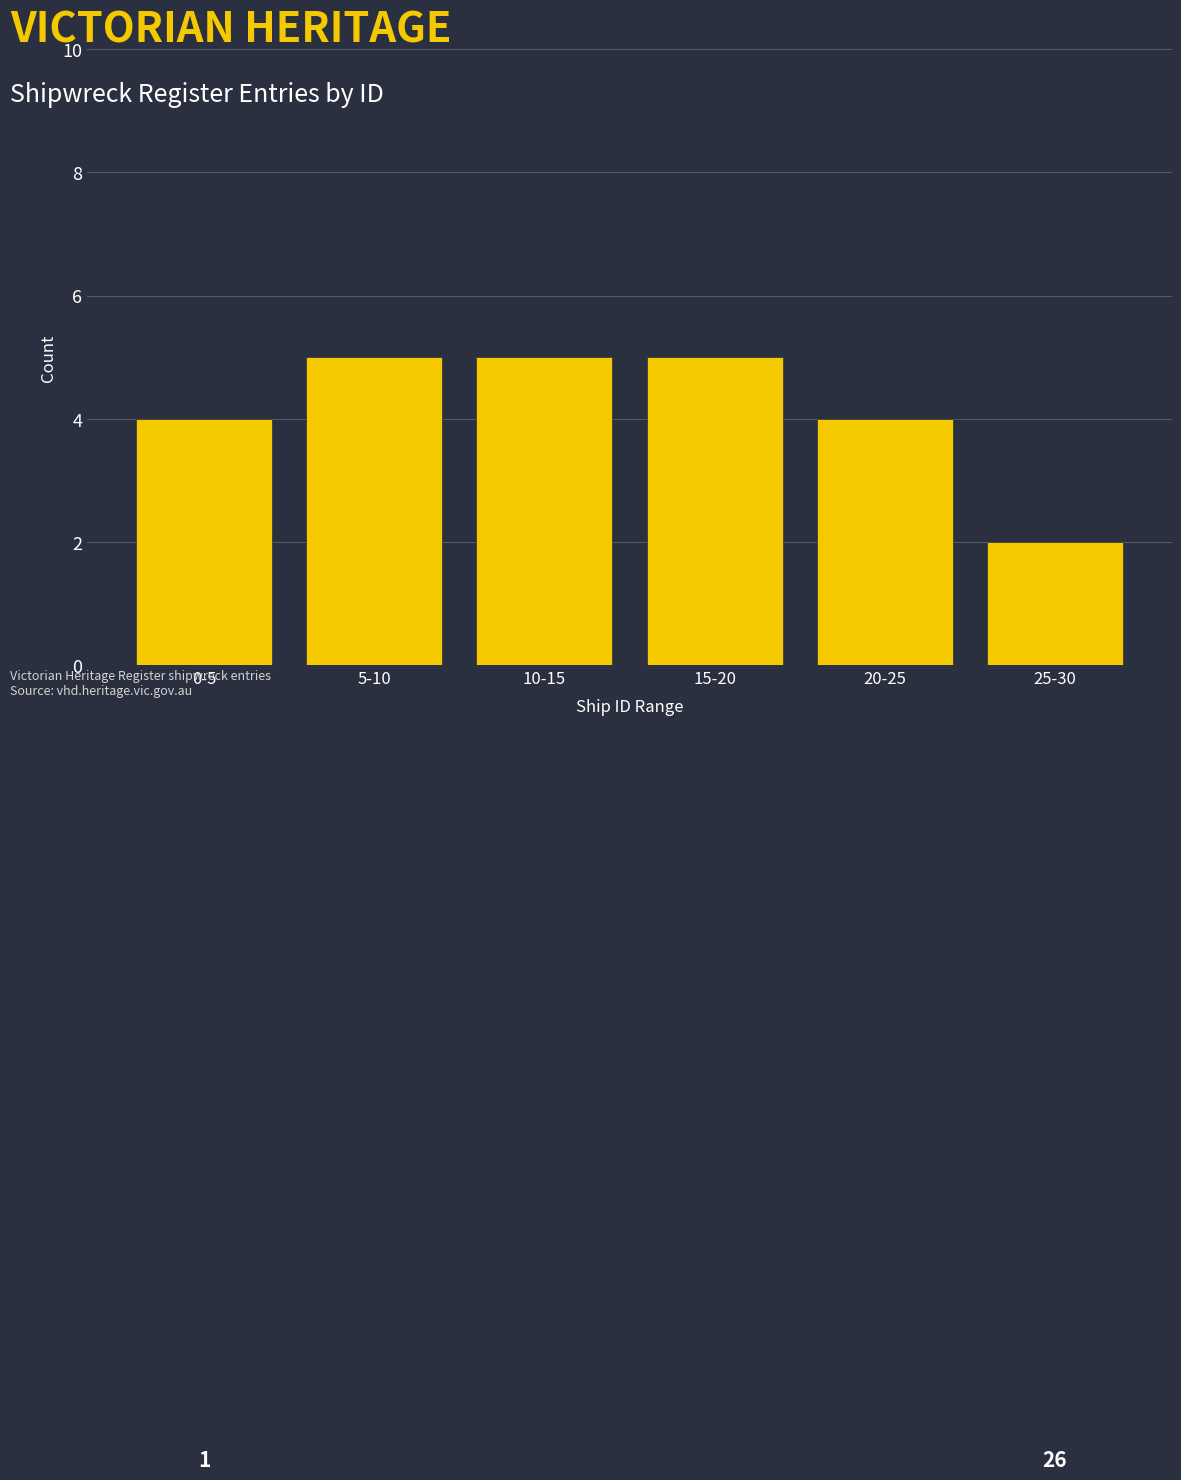

Reading left to right, list all the values displayed in this chart.

0-5=4	5-10=5	10-15=5	15-20=5	20-25=4	25-30=2